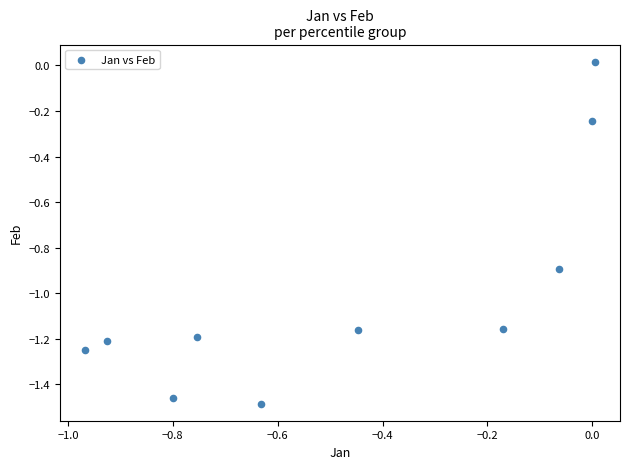

What is the average Y value?

-1.0